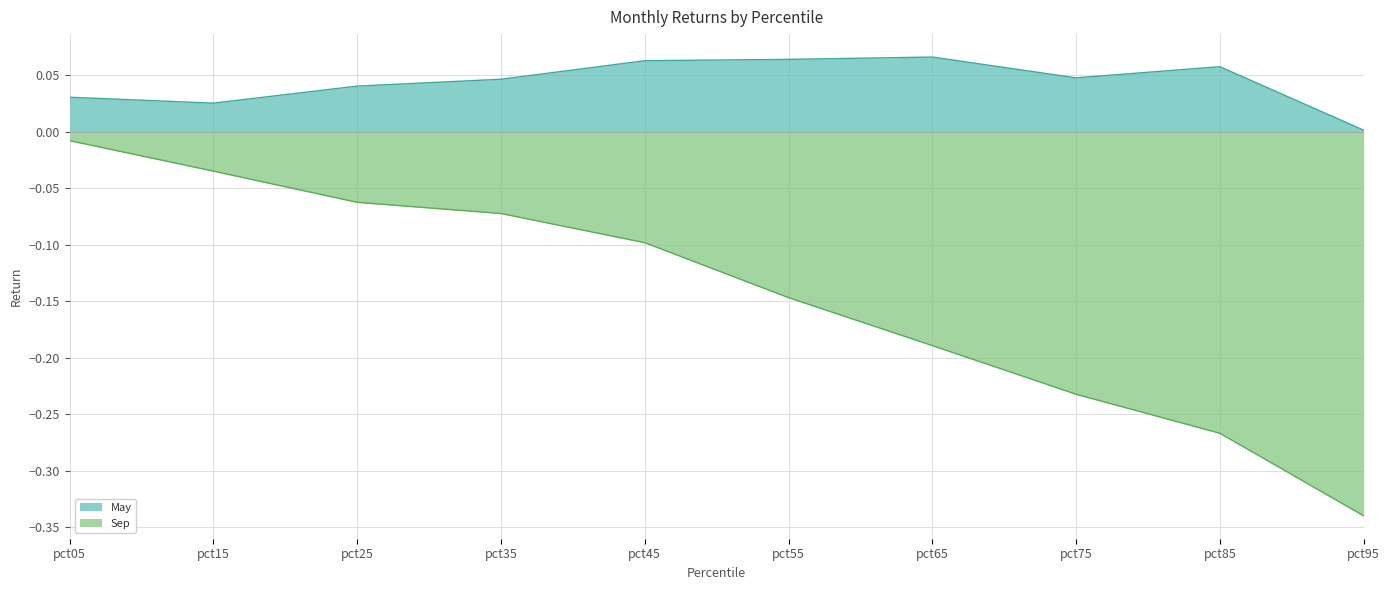

At pct75, list the series in order from smallest to largest.

Sep, May